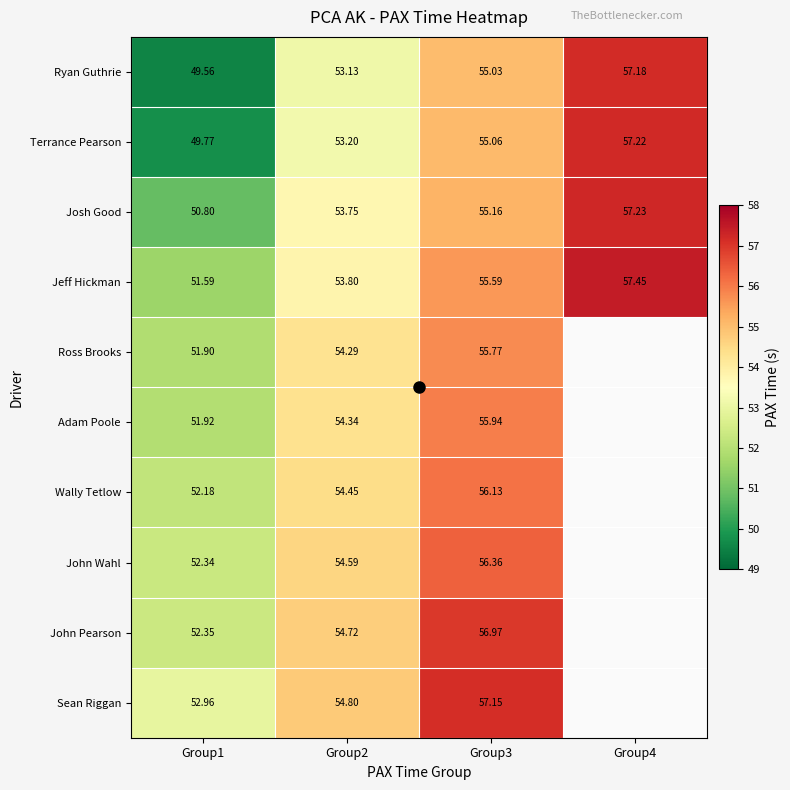

True or false: Jeff Hickman has a value of 32.3 at Group1.

False